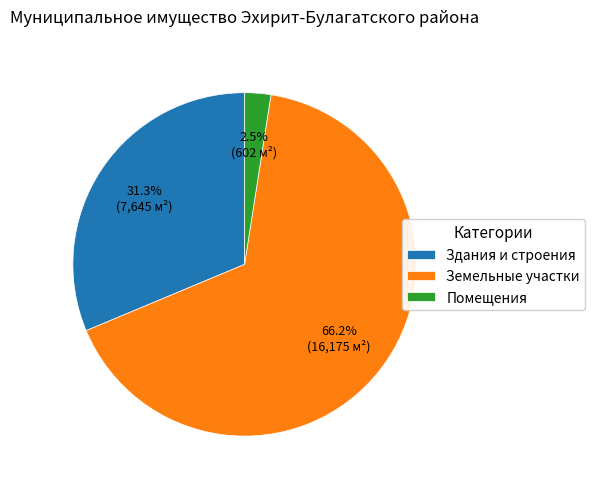

Combined, do Земельные участки and Здания и строения account for over 50%?

Yes